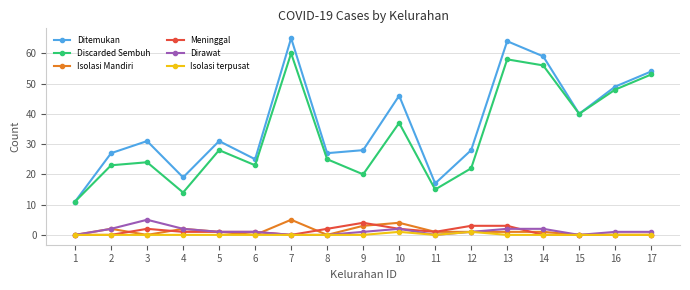

Reading right to left, transcribe all the data shown in this chart.

Ditemukan: 17=54	16=49	15=40	14=59	13=64	12=28	11=17	10=46	9=28	8=27	7=65	6=25	5=31	4=19	3=31	2=27	1=11
Discarded Sembuh: 17=53	16=48	15=40	14=56	13=58	12=22	11=15	10=37	9=20	8=25	7=60	6=23	5=28	4=14	3=24	2=23	1=11
Isolasi Mandiri: 17=0	16=0	15=0	14=1	13=1	12=1	11=1	10=4	9=3	8=0	7=5	6=0	5=1	4=2	3=0	2=2	1=0
Meninggal: 17=0	16=0	15=0	14=0	13=3	12=3	11=1	10=2	9=4	8=2	7=0	6=1	5=1	4=1	3=2	2=0	1=0
Dirawat: 17=1	16=1	15=0	14=2	13=2	12=1	11=0	10=2	9=1	8=0	7=0	6=1	5=1	4=2	3=5	2=2	1=0
Isolasi terpusat: 17=0	16=0	15=0	14=0	13=0	12=1	11=0	10=1	9=0	8=0	7=0	6=0	5=0	4=0	3=0	2=0	1=0